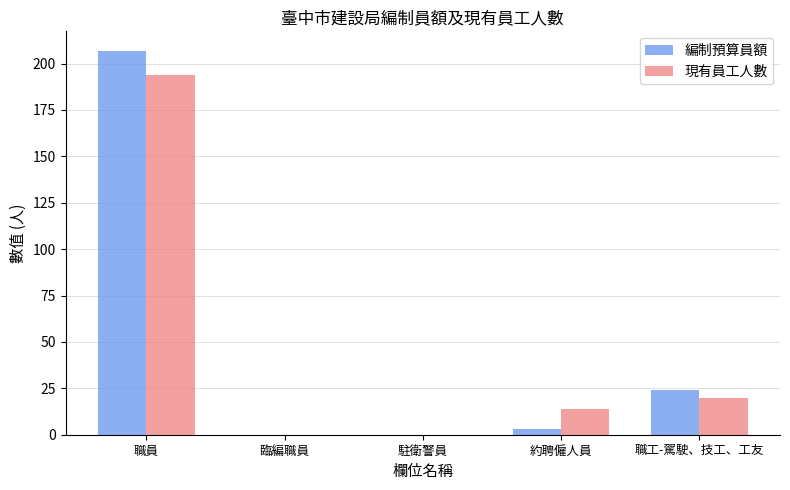

Which series has the largest range (max minus min)?

編制預算員額